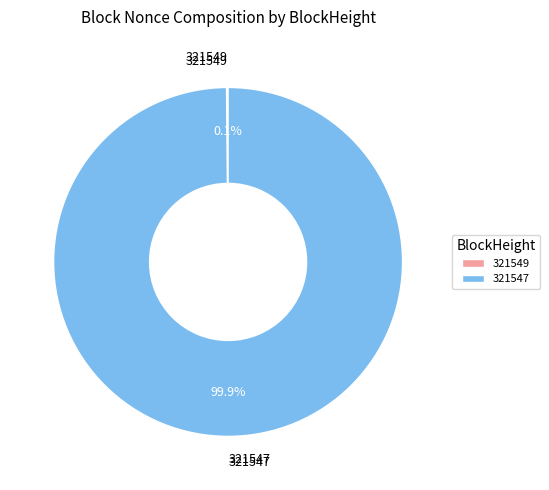

Which category has the biggest portion of the pie?

321547